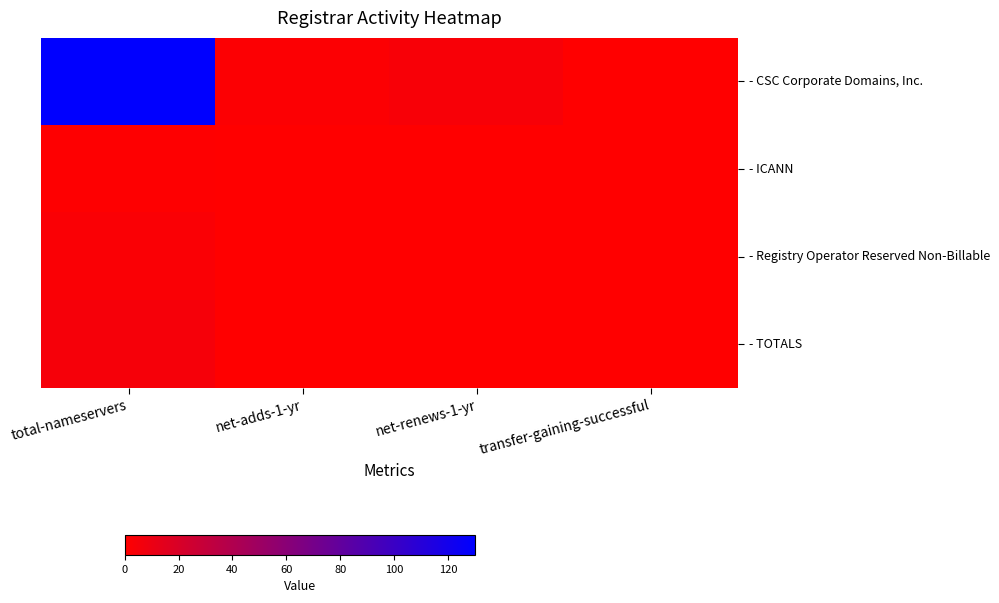

Reading left to right, list all the values displayed in this chart.

- CSC Corporate Domains, Inc.: total-nameservers=130	net-adds-1-yr=2	net-renews-1-yr=4	transfer-gaining-successful=0
- ICANN: total-nameservers=1	net-adds-1-yr=0	net-renews-1-yr=0	transfer-gaining-successful=0
- Registry Operator Reserved Non-Billable: total-nameservers=3	net-adds-1-yr=0	net-renews-1-yr=0	transfer-gaining-successful=0
- TOTALS: total-nameservers=5	net-adds-1-yr=0	net-renews-1-yr=0	transfer-gaining-successful=0